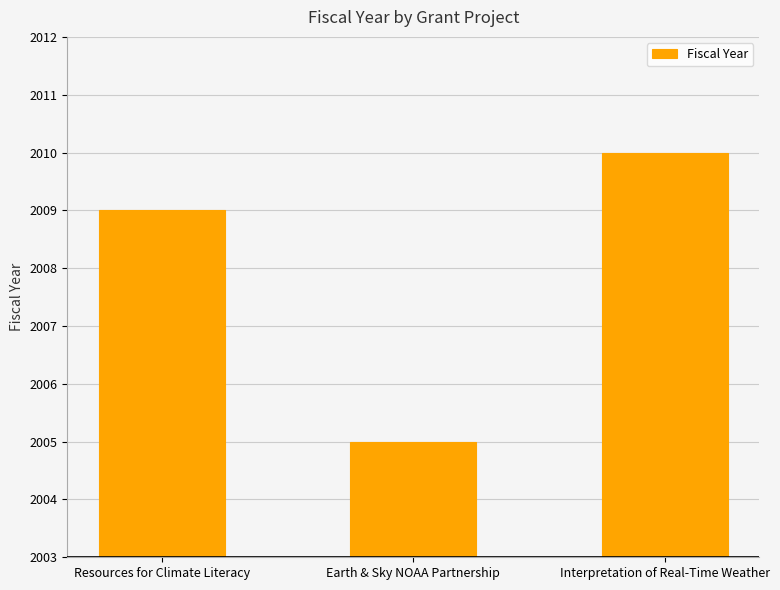

What is the minimum value shown in the chart?

2005